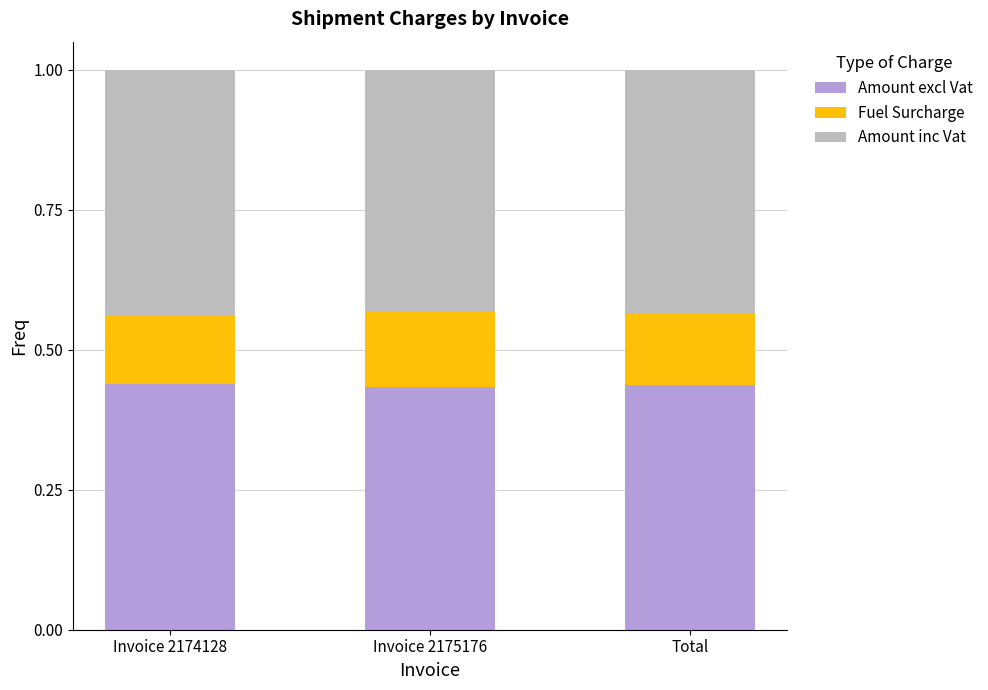

What is the total value across all series at Invoice 2175176?

1.0